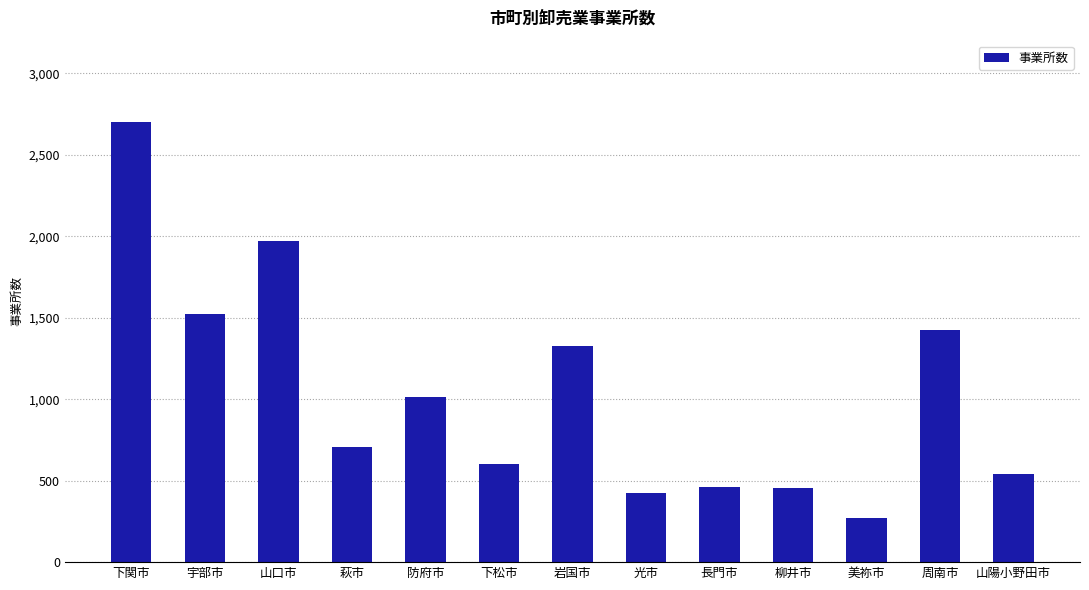

What is the difference between the values at 山口市 and 萩市?

1264